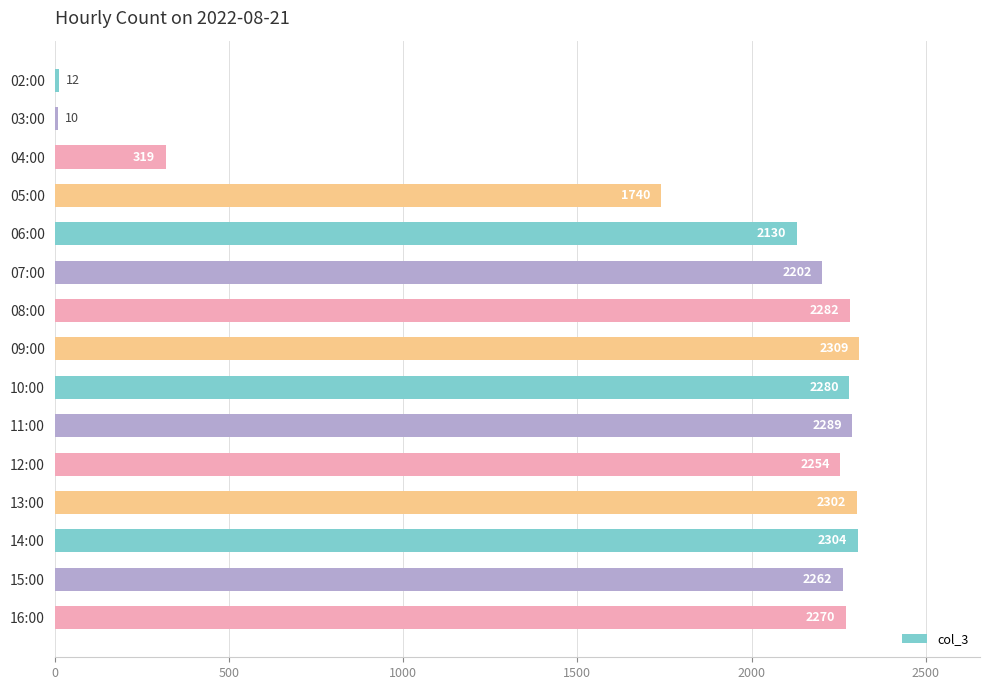

Does the chart contain any negative values?

No